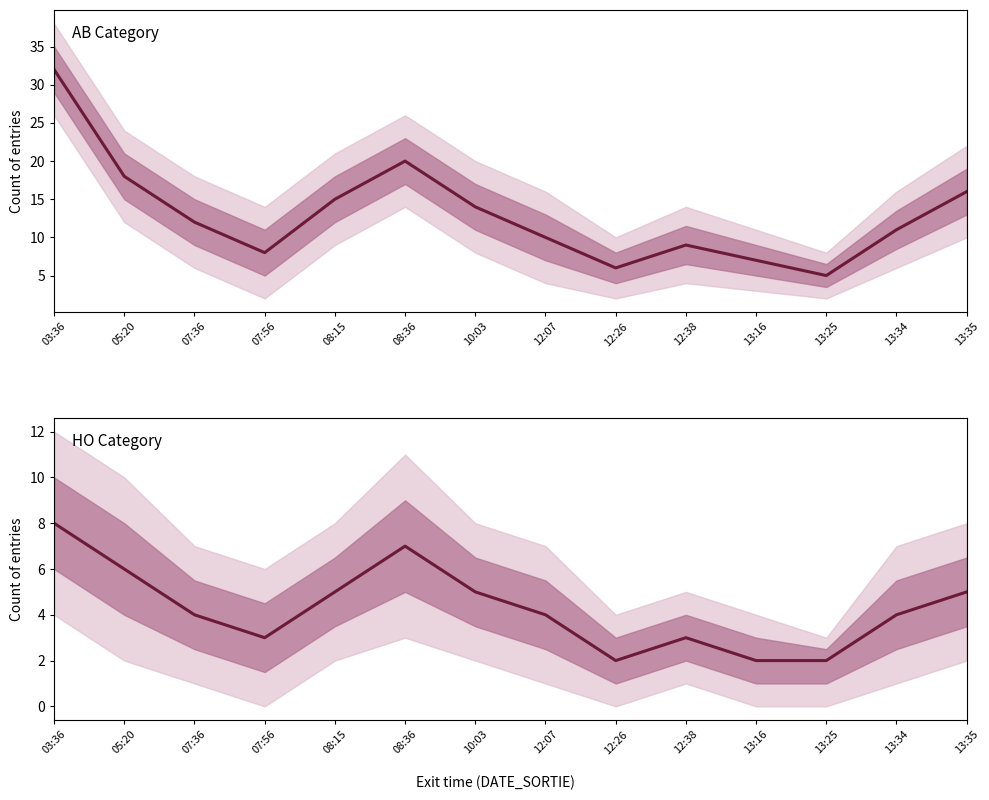

What is the label of the 11th point from the right?

07:56